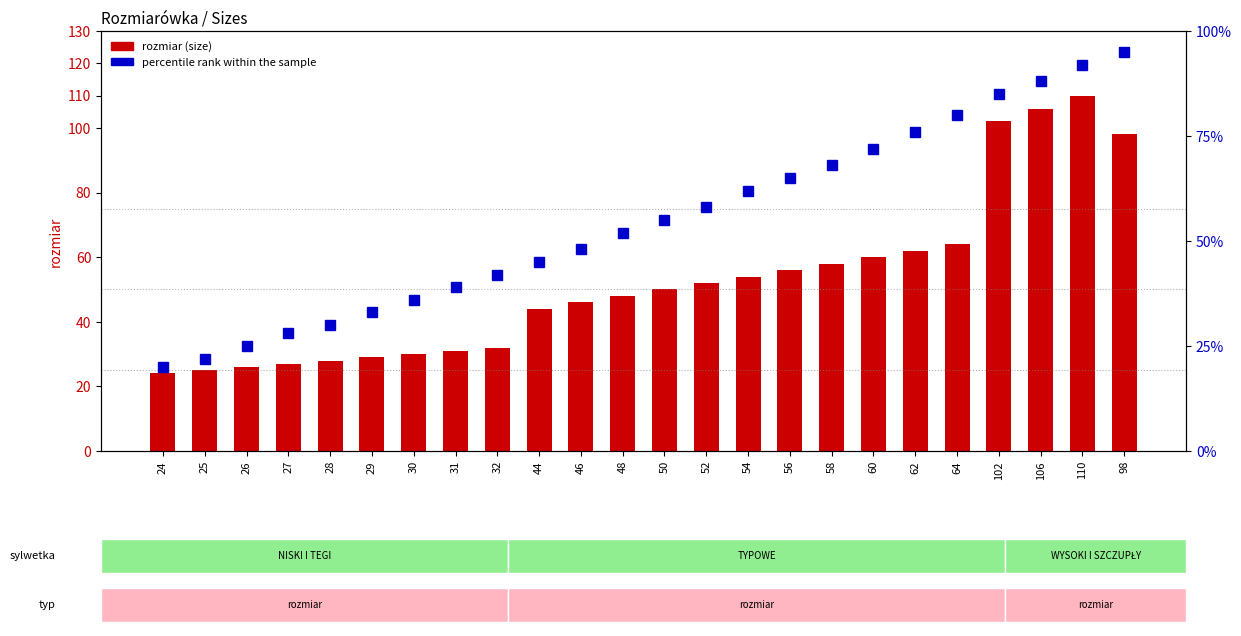

What is the difference between the rozmiar (size) values at 25 and 28?

3